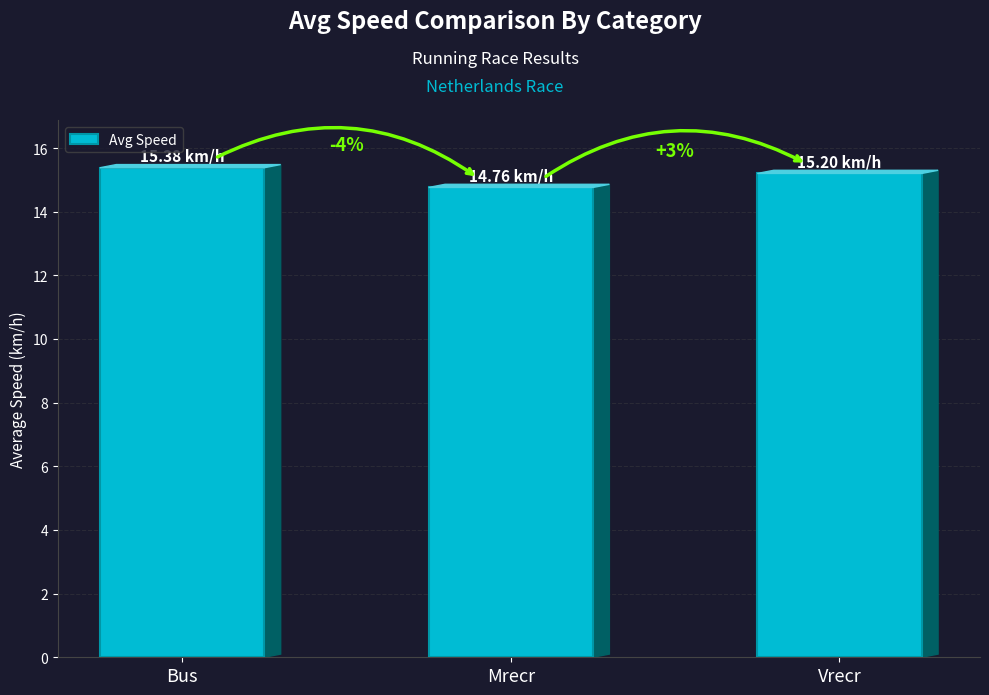

What is the average value?

15.1